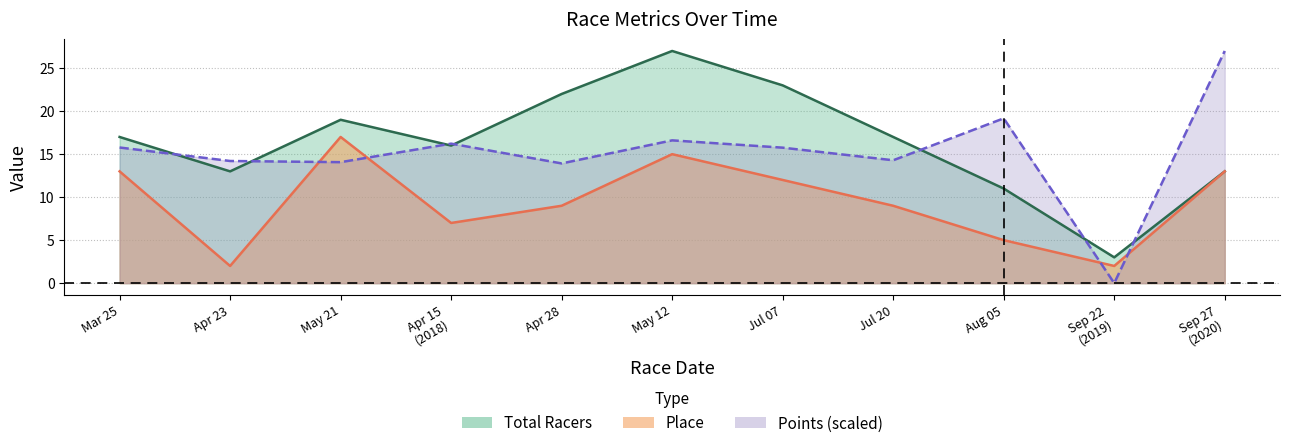

Which label corresponds to the largest value in the chart?

May 12